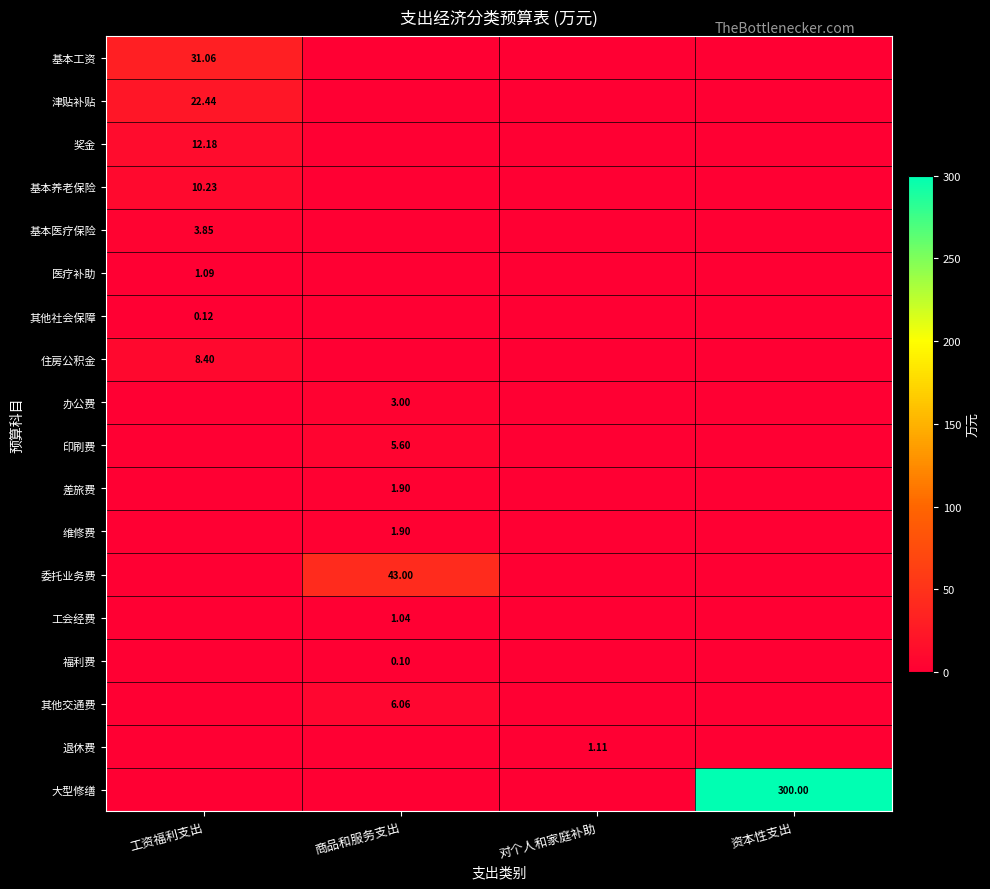

How many 大型修缮 values are between 0 and 300?

4